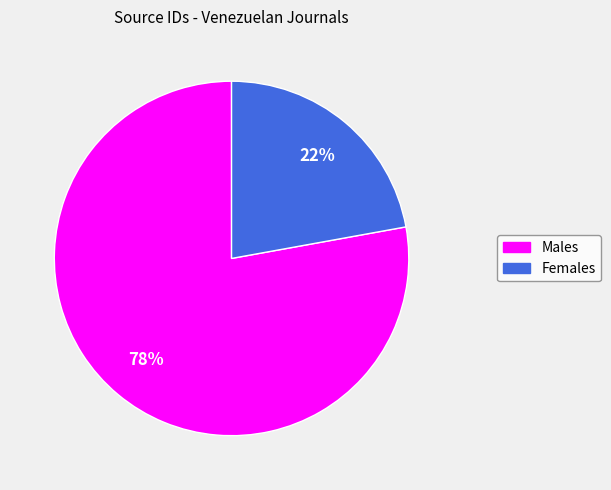

To the nearest percent, what is the difference between the largest and smallest slice percentages?

56%